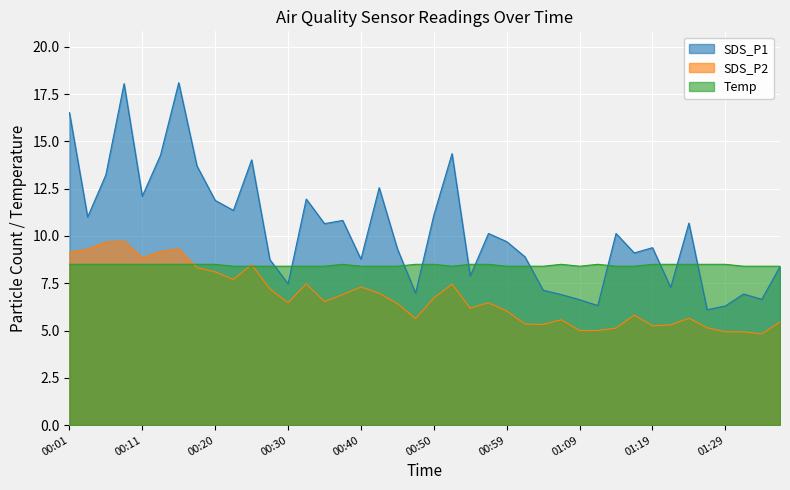

Reading left to right, extract all data points from this chart.

SDS_P1: 16.5	11.0	13.2	18.1	12.1	14.3	18.1	13.7	11.9	11.3	14.0	8.8	7.5	11.9	10.7	10.8	8.8	12.6	9.3	7.0	11.1	14.3	7.9	10.1	9.7	8.9	7.1	6.9	6.6	6.3	10.1	9.1	9.4	7.3	10.7	6.1	6.3	6.9	6.7	8.4
SDS_P2: 9.1	9.3	9.7	9.7	8.8	9.2	9.3	8.3	8.1	7.7	8.5	7.2	6.5	7.5	6.5	6.9	7.3	7.0	6.4	5.6	6.7	7.5	6.2	6.5	6.0	5.3	5.3	5.6	5.0	5.0	5.1	5.8	5.2	5.3	5.7	5.2	4.9	4.9	4.8	5.5
Temp: 8.5	8.5	8.5	8.5	8.5	8.5	8.5	8.5	8.5	8.4	8.4	8.4	8.4	8.4	8.4	8.5	8.4	8.4	8.4	8.5	8.5	8.4	8.5	8.5	8.4	8.4	8.4	8.5	8.4	8.5	8.4	8.4	8.5	8.5	8.5	8.5	8.5	8.4	8.4	8.4